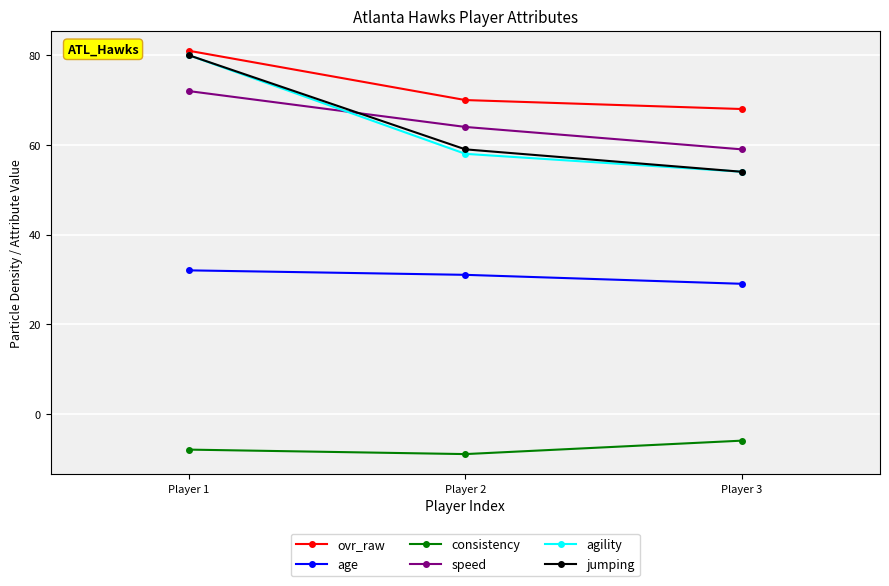

Reading left to right, transcribe all the data shown in this chart.

ovr_raw: Player 1=81	Player 2=70	Player 3=68
age: Player 1=32	Player 2=31	Player 3=29
consistency: Player 1=-8	Player 2=-9	Player 3=-6
speed: Player 1=72	Player 2=64	Player 3=59
agility: Player 1=80	Player 2=58	Player 3=54
jumping: Player 1=80	Player 2=59	Player 3=54